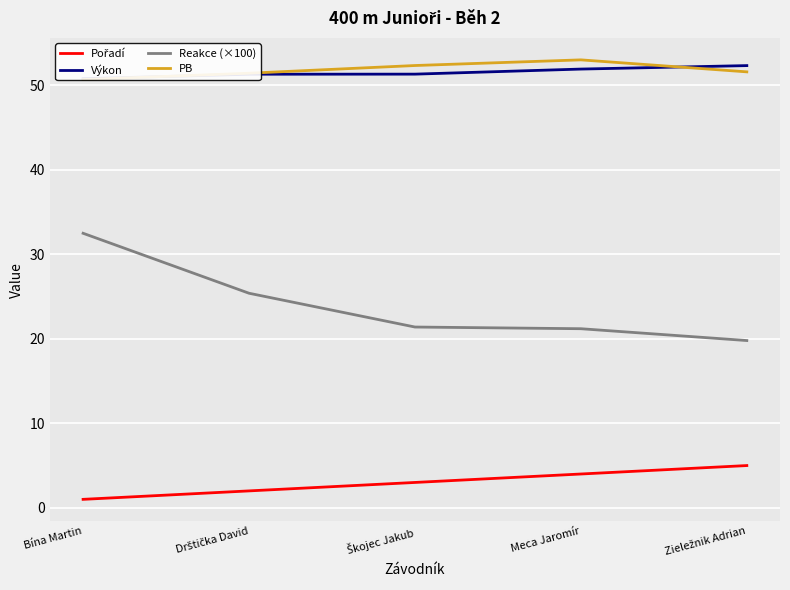

Which series has the widest spread of values?

Reakce (×100)